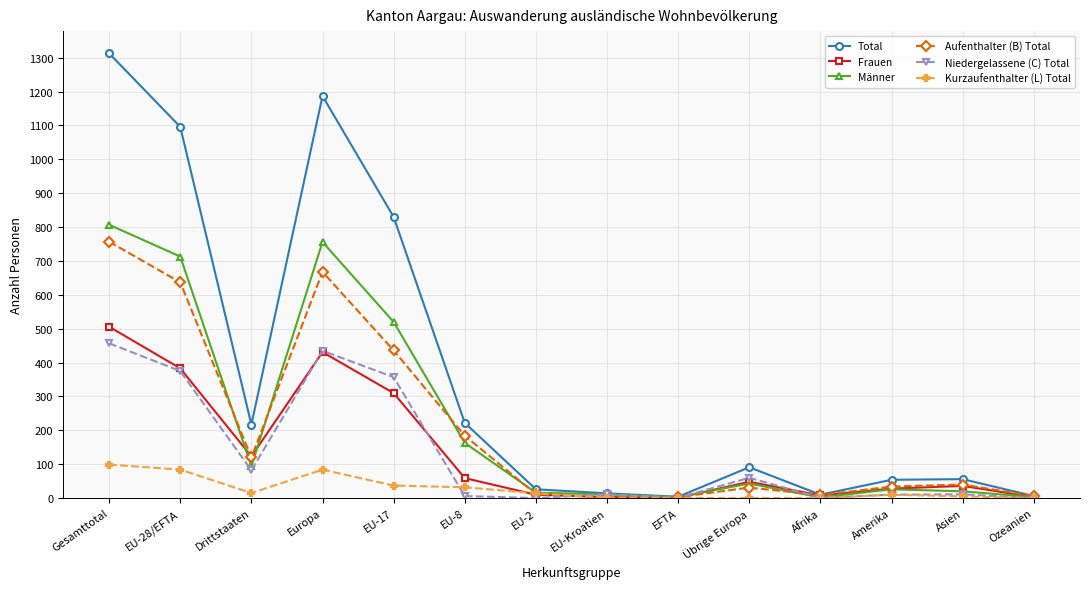

What is the difference between the maximum and minimum values in the Frauen series?

505